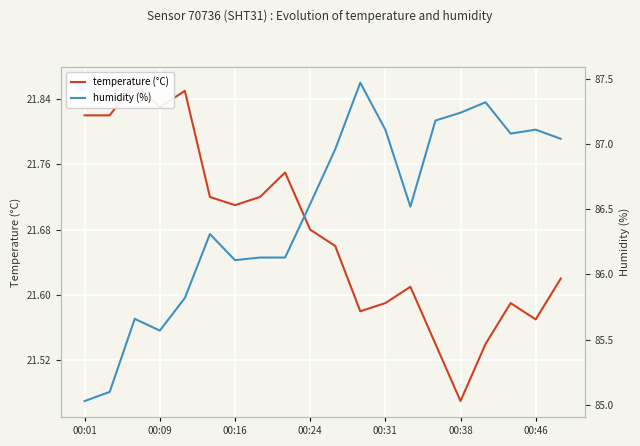

Is the value of humidity at 00:24 greater than the value of temperature at 00:01?

Yes